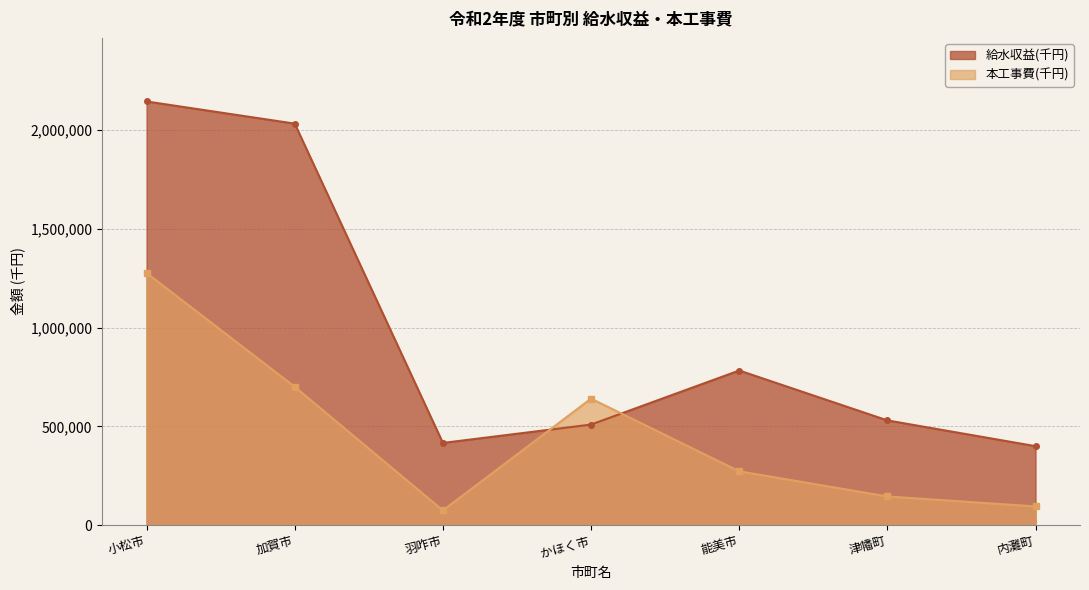

How many values in the 給水収益(千円) series exceed 530312?

3